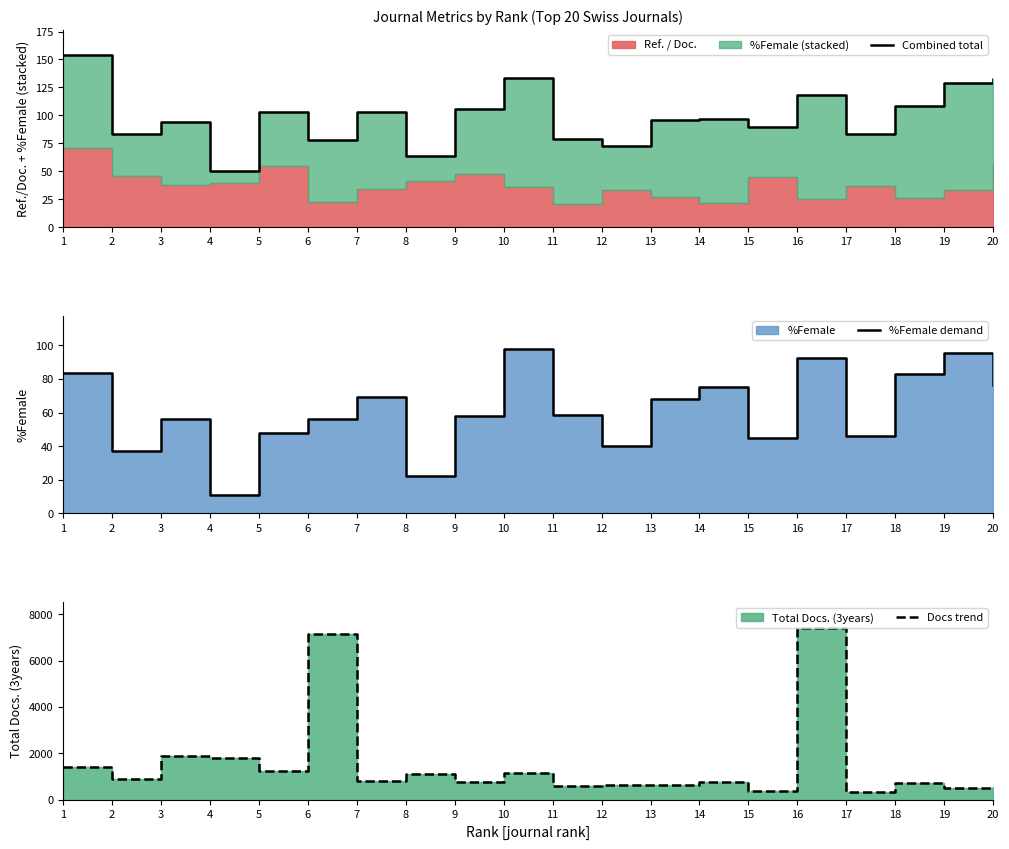

Where is the first local minimum for Combined total?

2